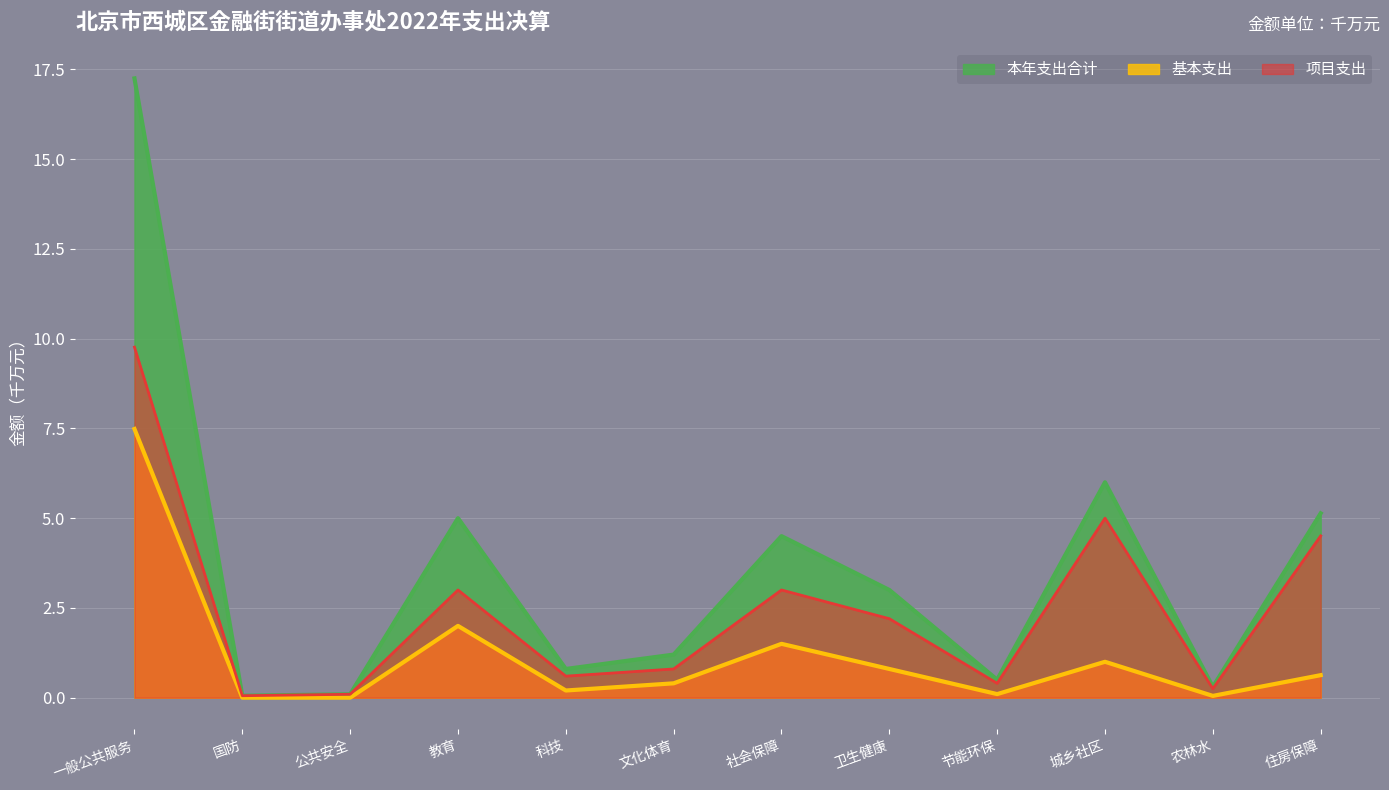

What is the spread (max minus min) of values at 一般公共服务?

9.8